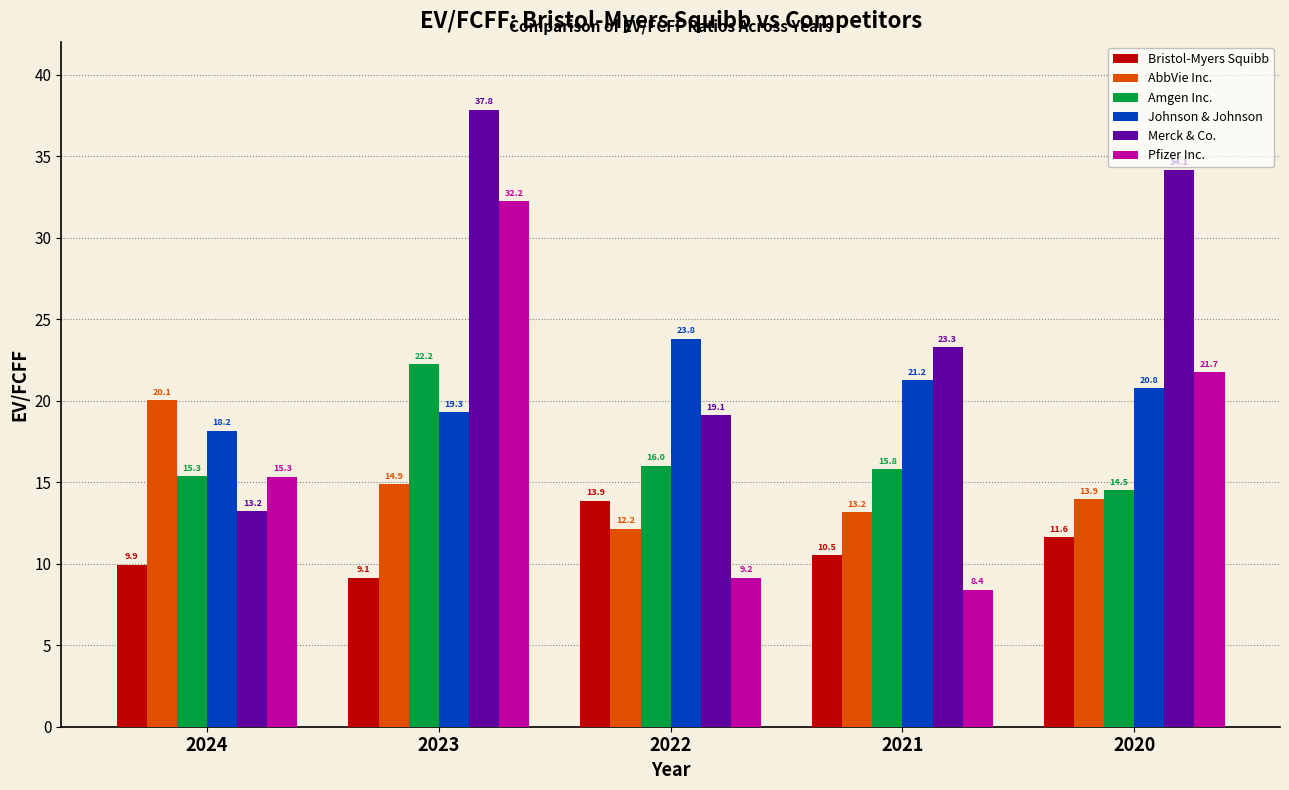

True or false: Johnson & Johnson has a value of 33.3 at 2020.

False